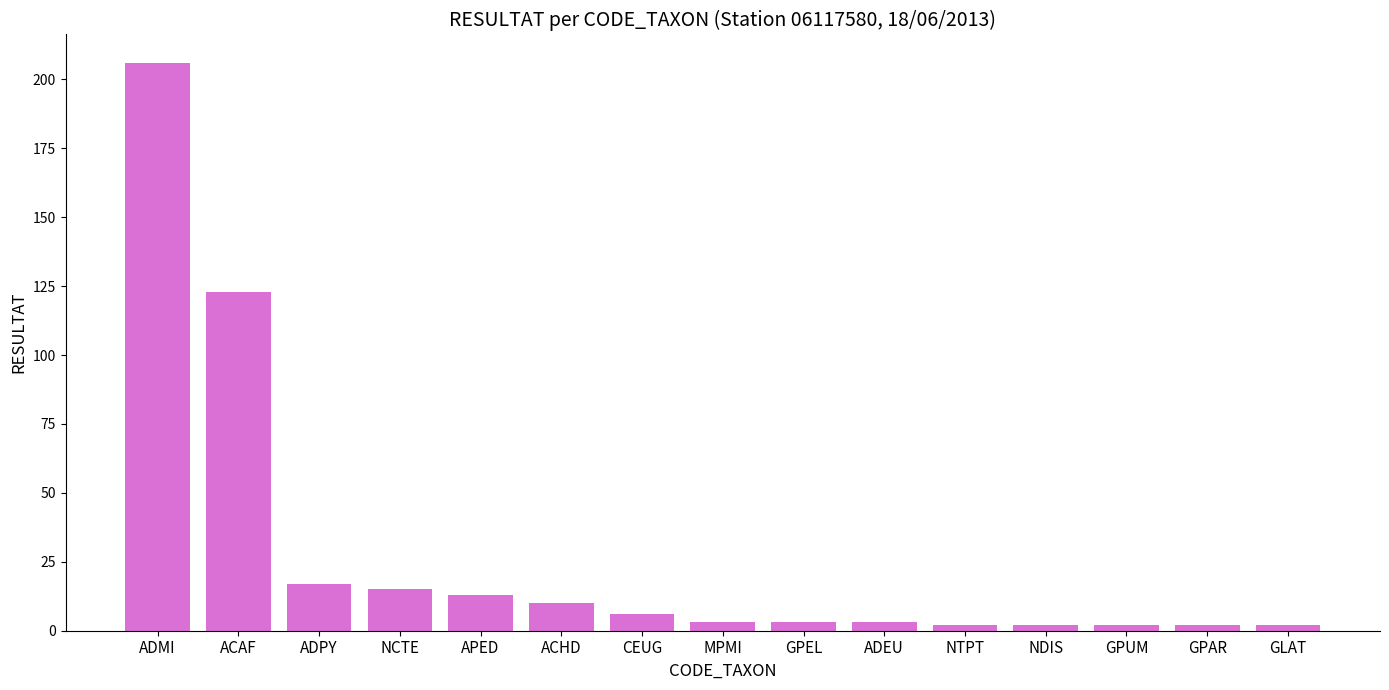

What is the average value?

27